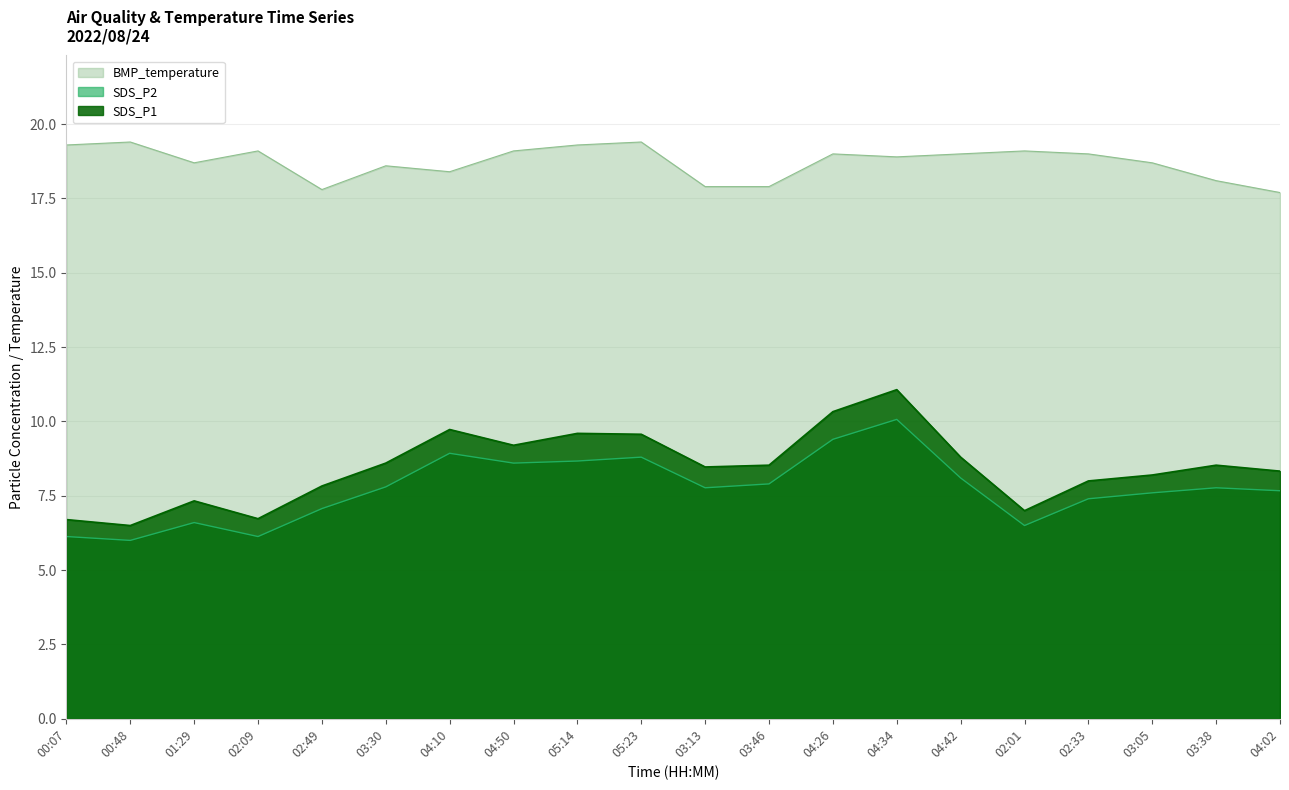

Read the SDS_P1 value at 04:26.

10.3